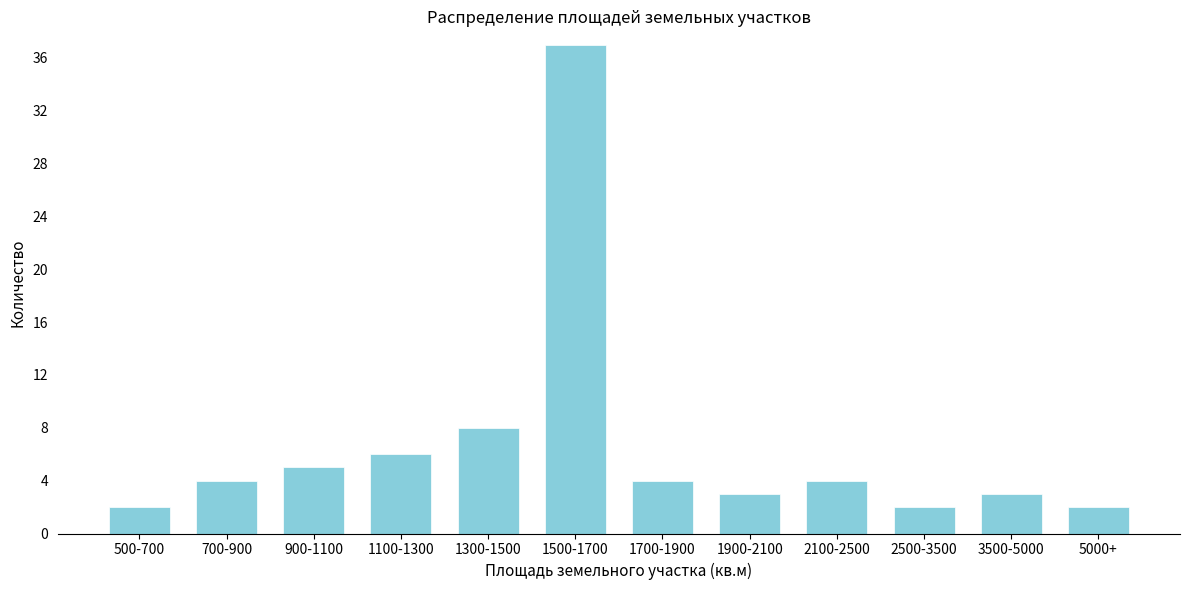

Reading right to left, what are all the values shown in this chart?

2	3	2	4	3	4	37	8	6	5	4	2